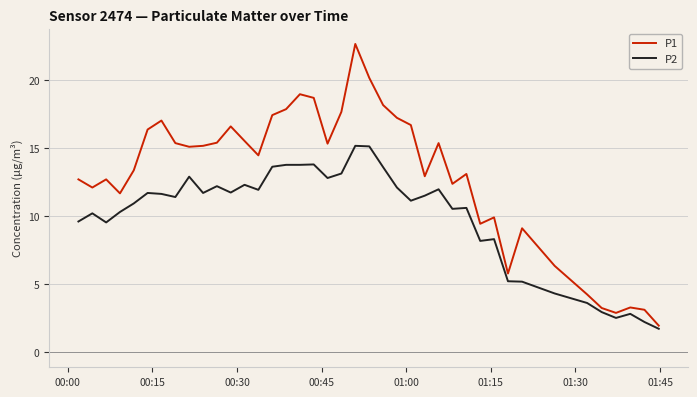

True or false: P2 has more than 1 interior local peaks.

True